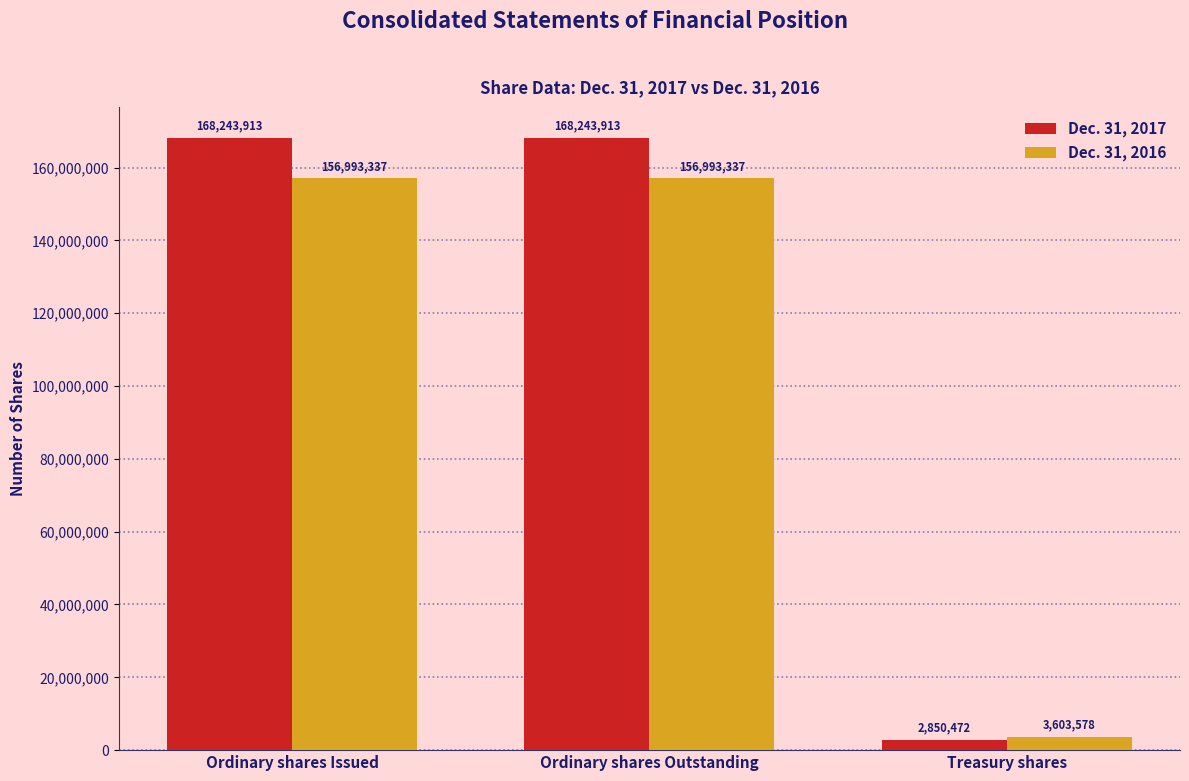

What is the average value of the Dec. 31, 2016 series?

105863417